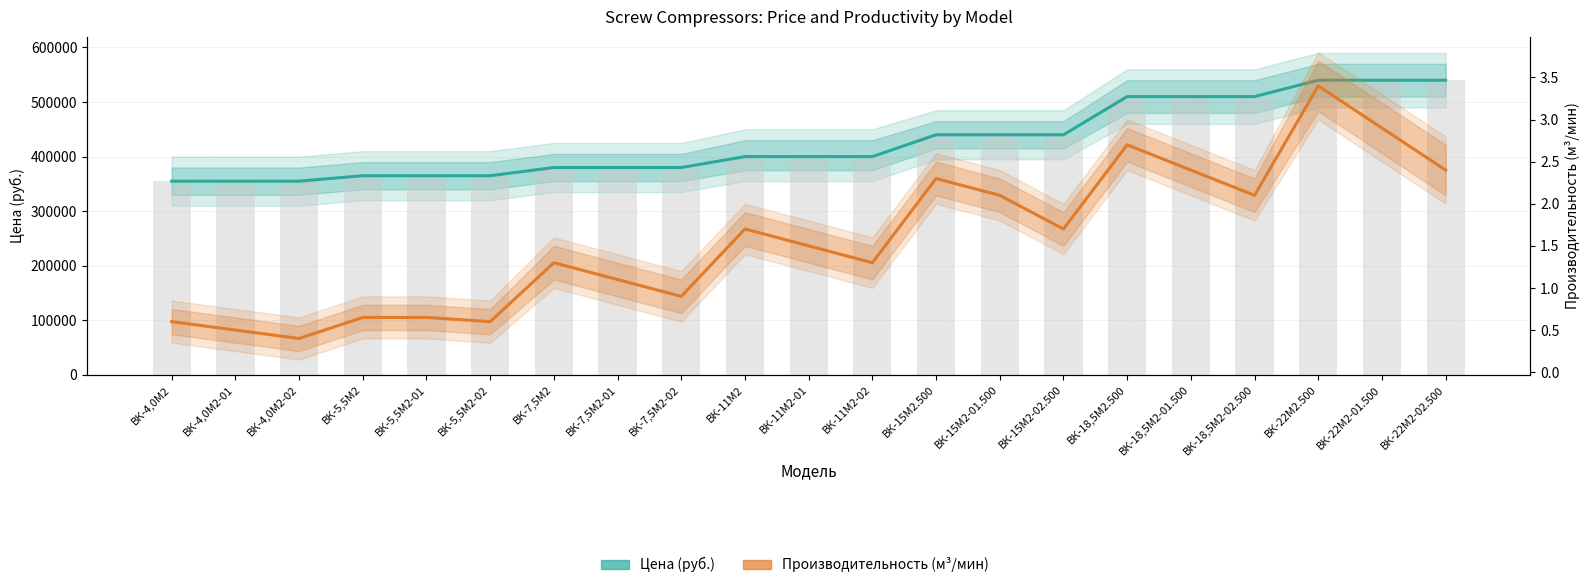

What is the difference between the highest and lowest values at ВК-22М2-02.500?

539997.6